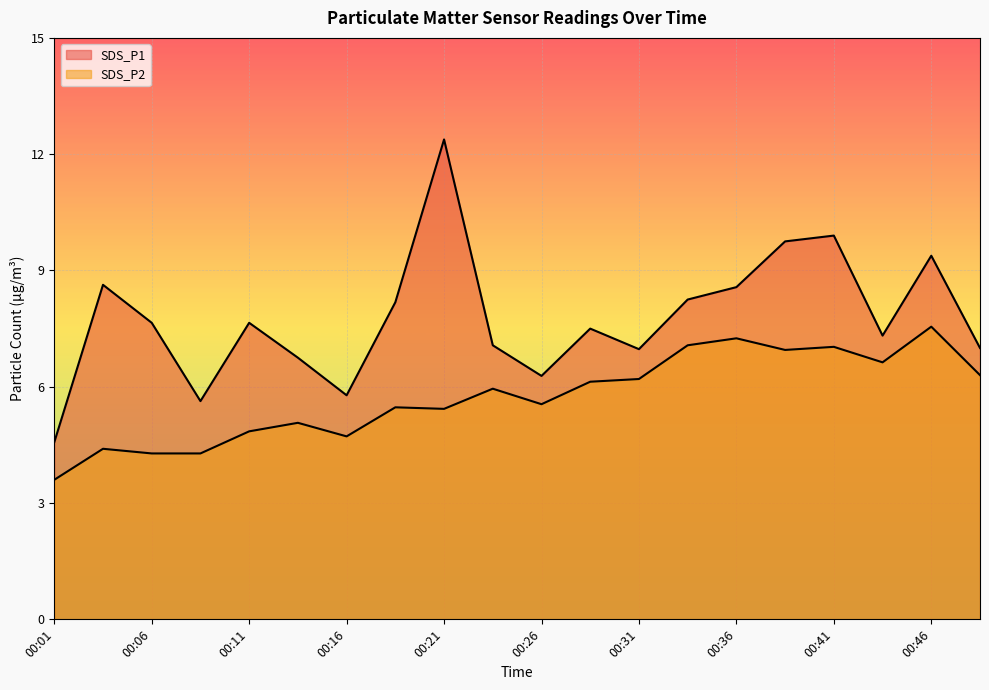

True or false: SDS_P1 and SDS_P2 intersect in this chart.

False